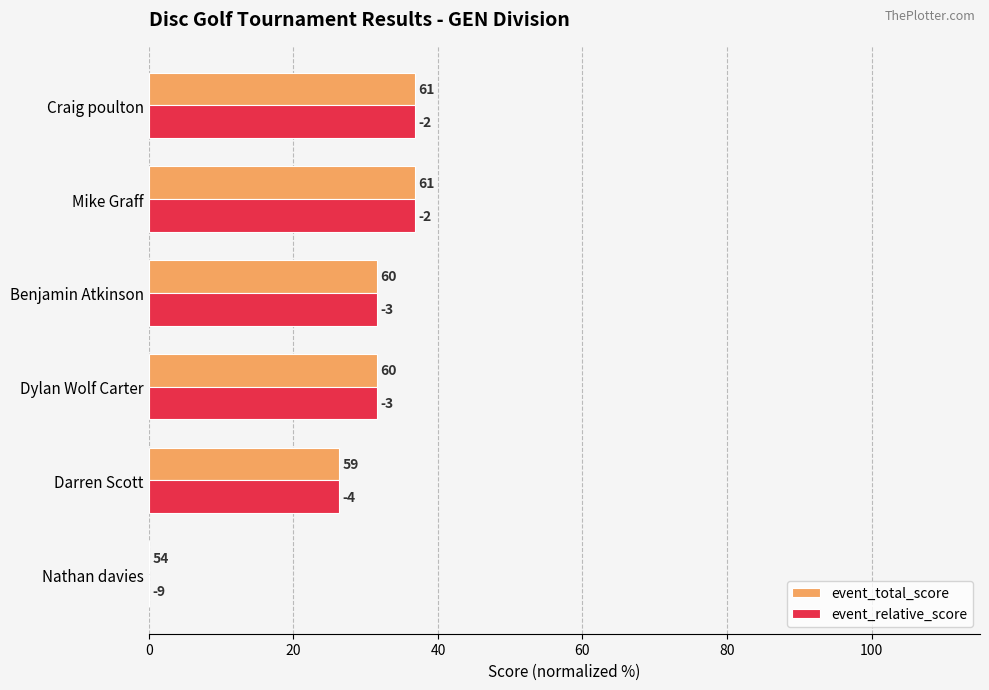

Reading left to right, list all the values displayed in this chart.

event_total_score: 0.0	26.3	31.6	31.6	36.8	36.8
event_relative_score: 0.0	26.3	31.6	31.6	36.8	36.8